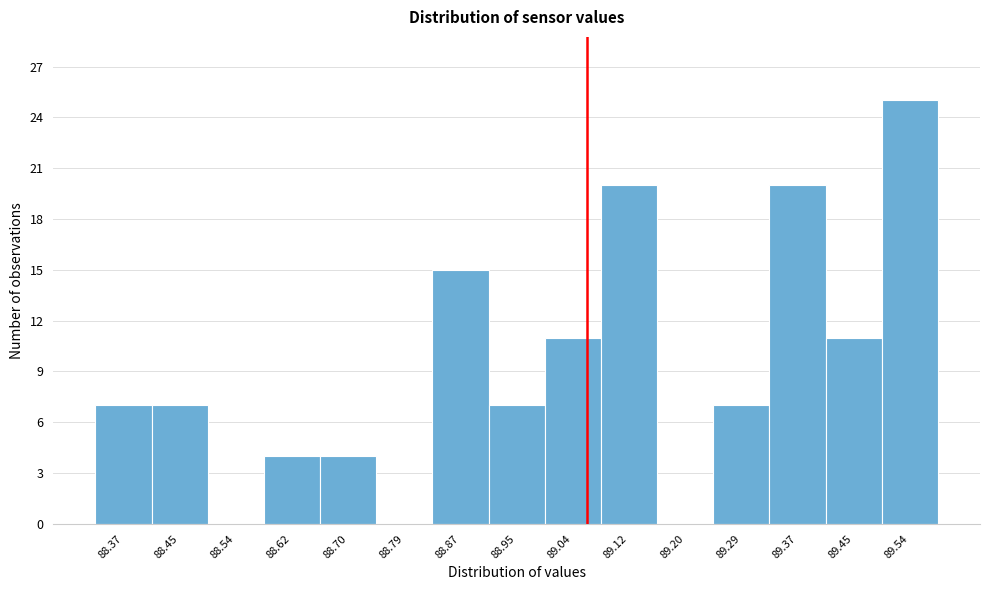

Reading left to right, transcribe all the data shown in this chart.

88.37=7	88.45=7	88.54=0	88.62=4	88.70=4	88.79=0	88.87=15	88.95=7	89.04=11	89.12=20	89.20=0	89.29=7	89.37=20	89.45=11	89.54=25